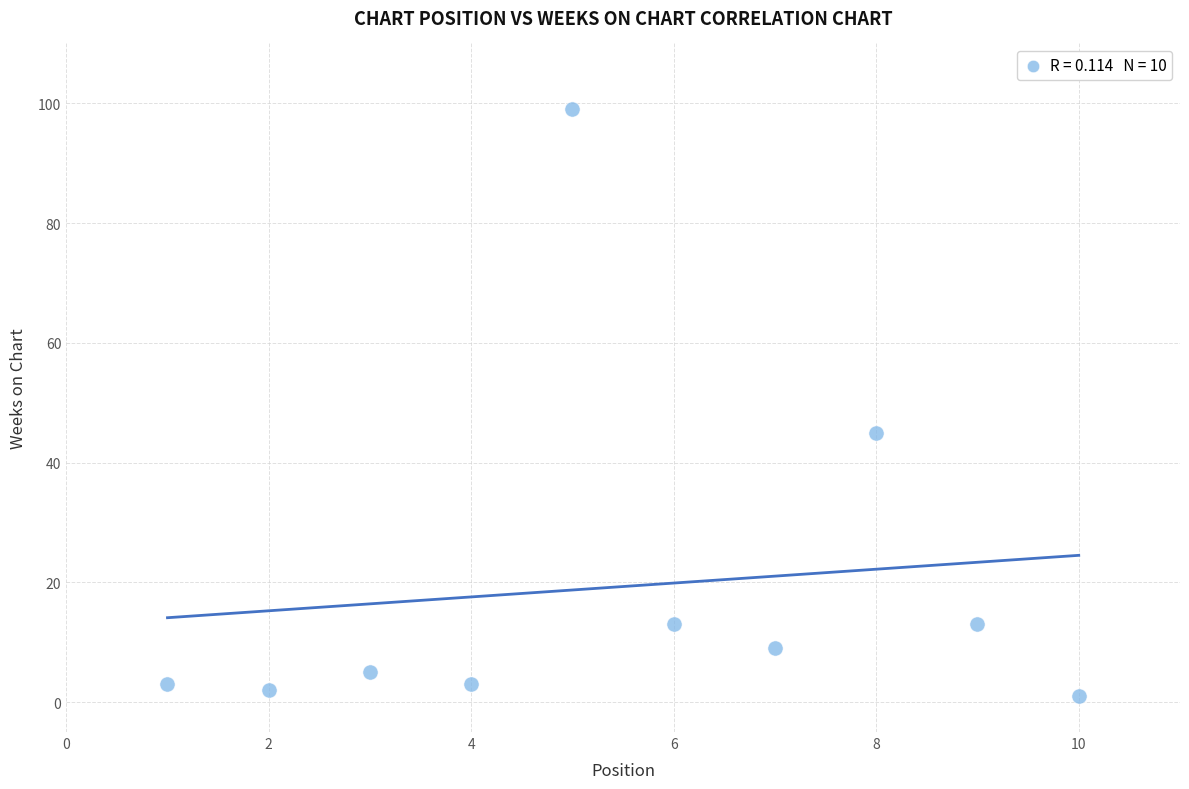

What is the average Y value?

19